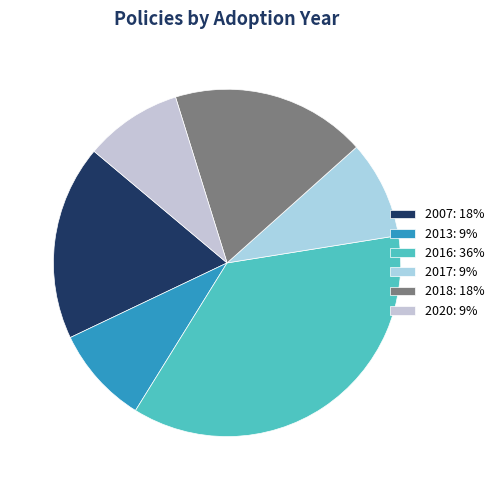

How many segments does this pie chart have?

6